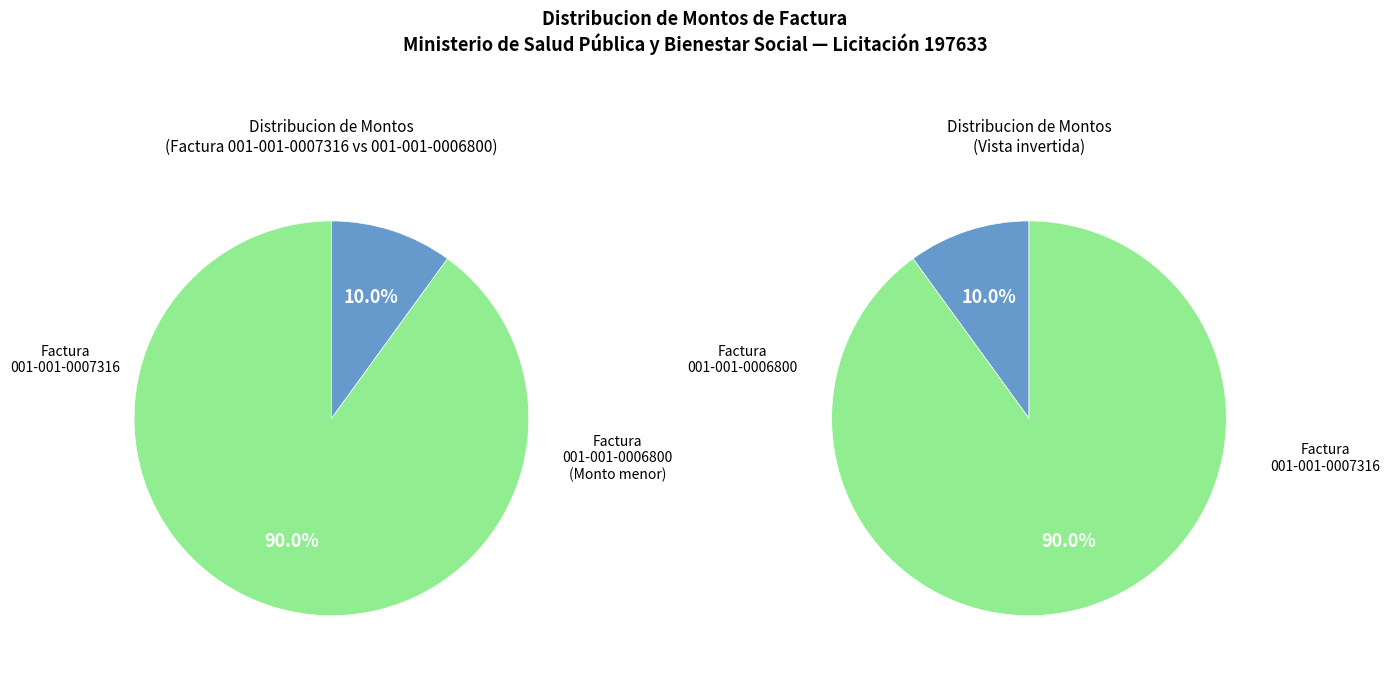

Does ADQUISICION DE ELEMENTOS DE LIMPIEZA (001-001-0007316) represent more than half of the total?

Yes